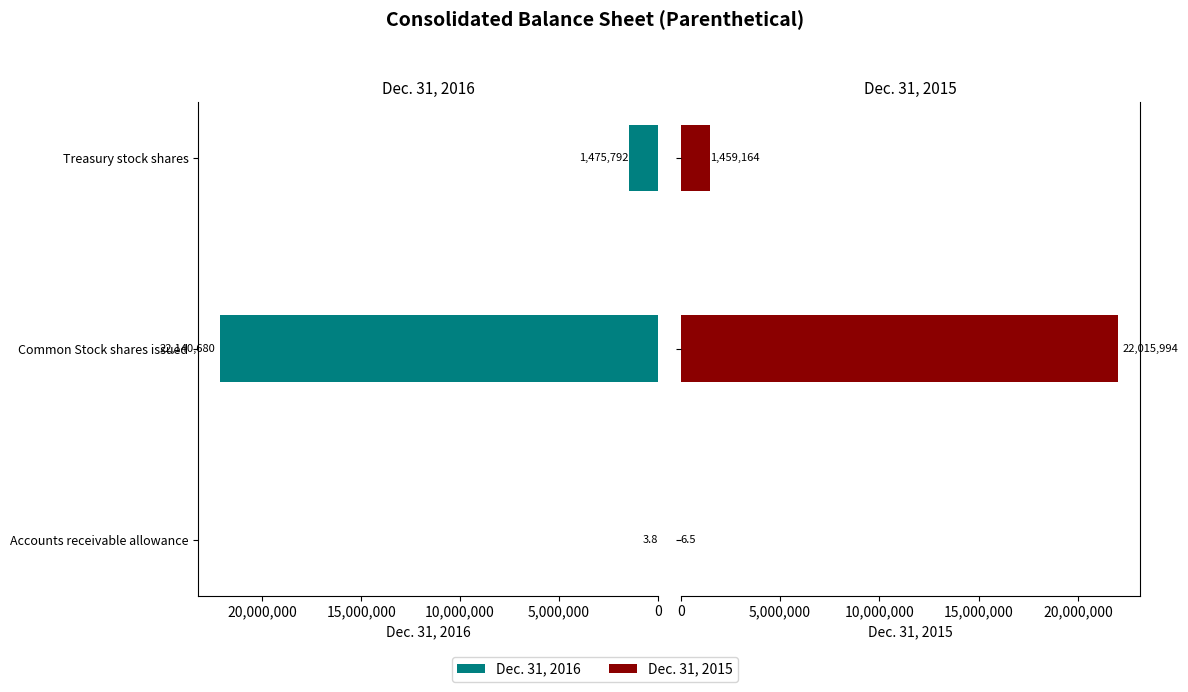

How many bars are there in total?

6